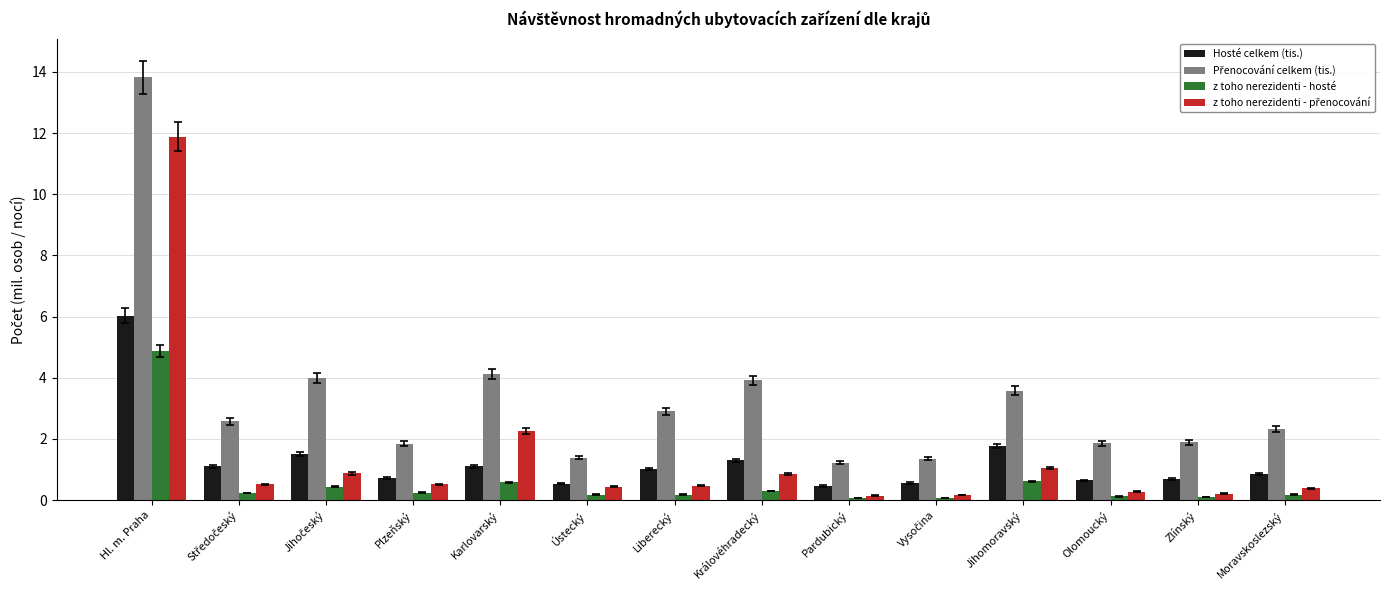

What is the value of the z toho nerezidenti - hosté bar at the 13th from the left?

0.1